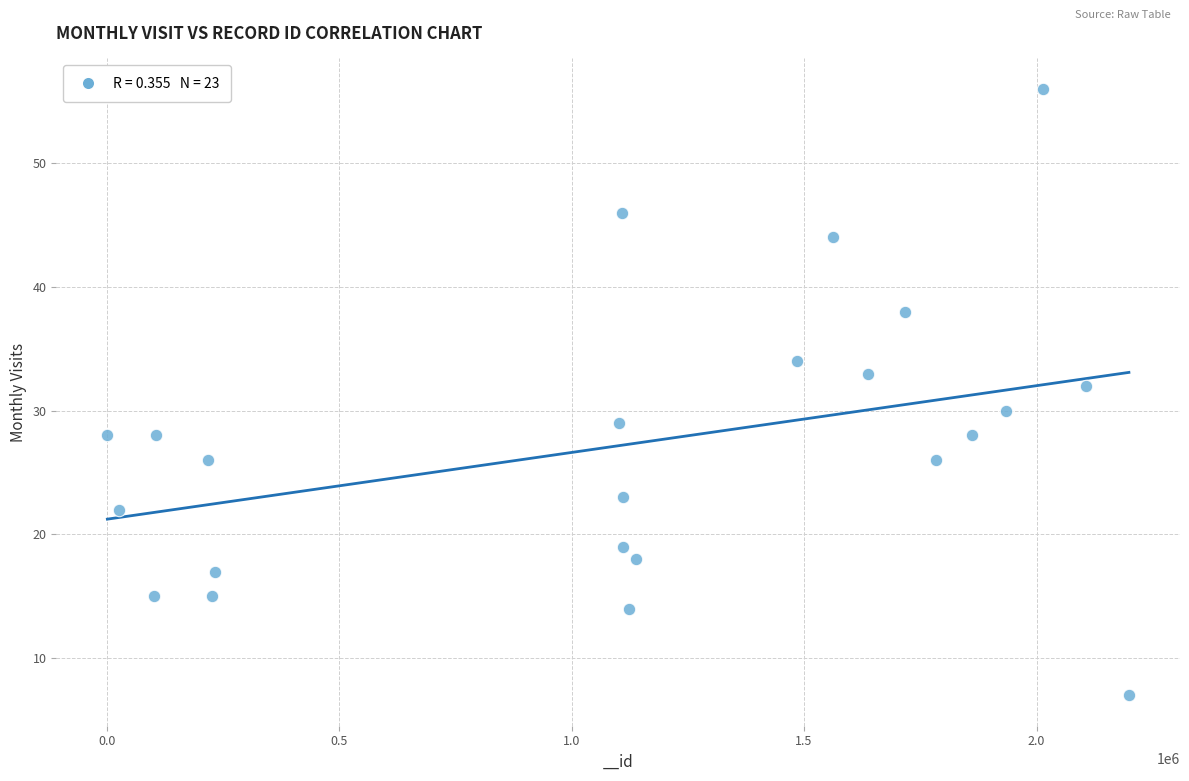

What is the range of Y values (max minus min)?

49